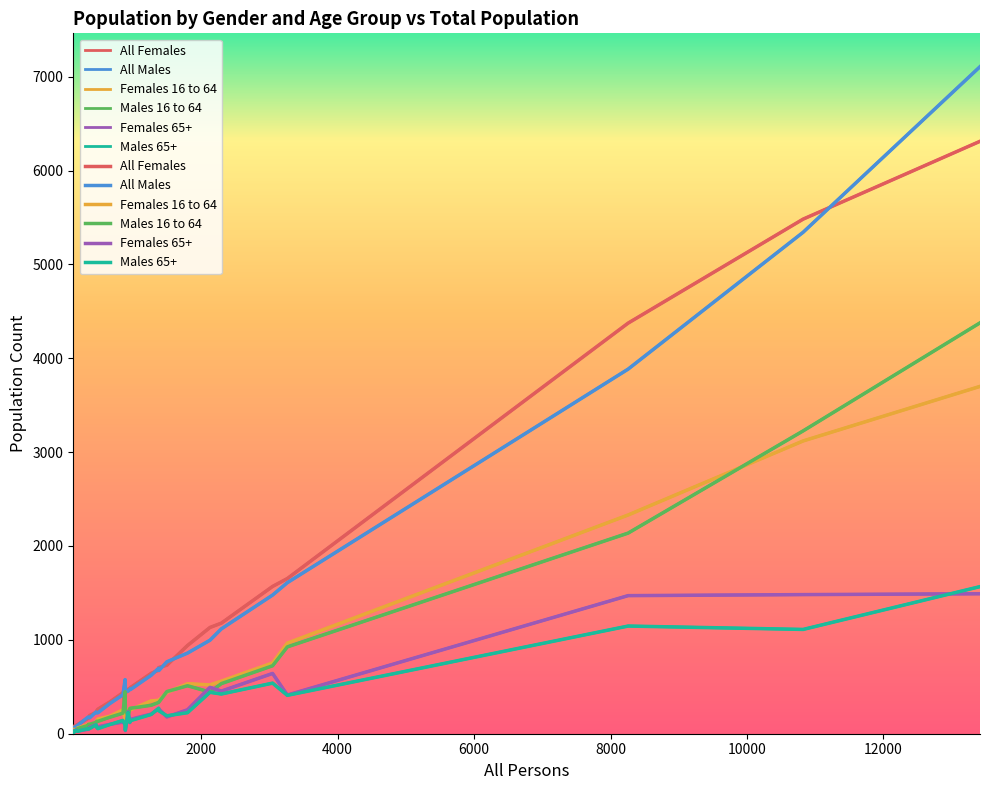

Reading left to right, extract all data points from this chart.

All Females: 6311	245	226	1653	477	80	705	82	90	1569	940	261	164	5482	730	98	1132	437	491	195	1178	4374	643	678	429	168	339	65	474	308
All Males: 7106	223	232	1609	476	53	673	77	77	1477	859	223	177	5342	766	90	996	415	470	169	1117	3884	623	698	458	178	322	59	453	576
Females 16 to 64: 3700	141	114	965	270	47	355	42	36	754	533	156	97	3119	440	61	520	255	255	102	560	2330	350	356	264	103	187	29	219	151
Males 16 to 64: 4377	133	119	925	269	34	336	33	34	724	511	132	88	3226	449	55	444	219	271	101	534	2137	303	334	267	100	176	29	179	447
Females 65+: 1491	73	96	412	118	21	263	38	40	642	255	73	47	1482	179	28	494	124	153	69	454	1471	209	265	34	46	100	25	235	101
Males 65+: 1567	67	95	409	122	13	245	36	35	539	224	54	54	1111	191	26	441	142	139	55	423	1147	205	272	38	50	98	22	227	93